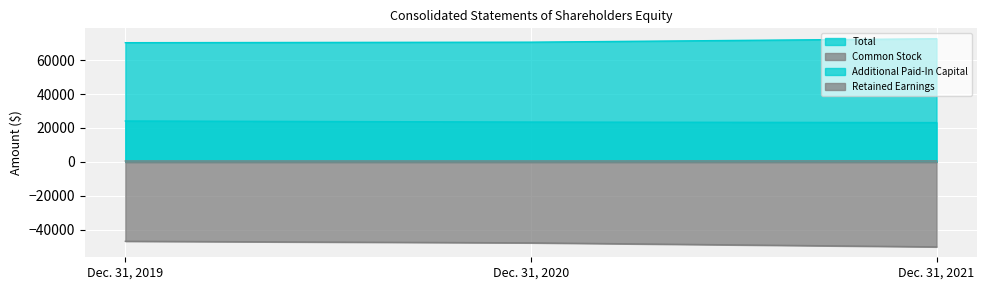

Does the chart display data point markers on the line(s)?

No